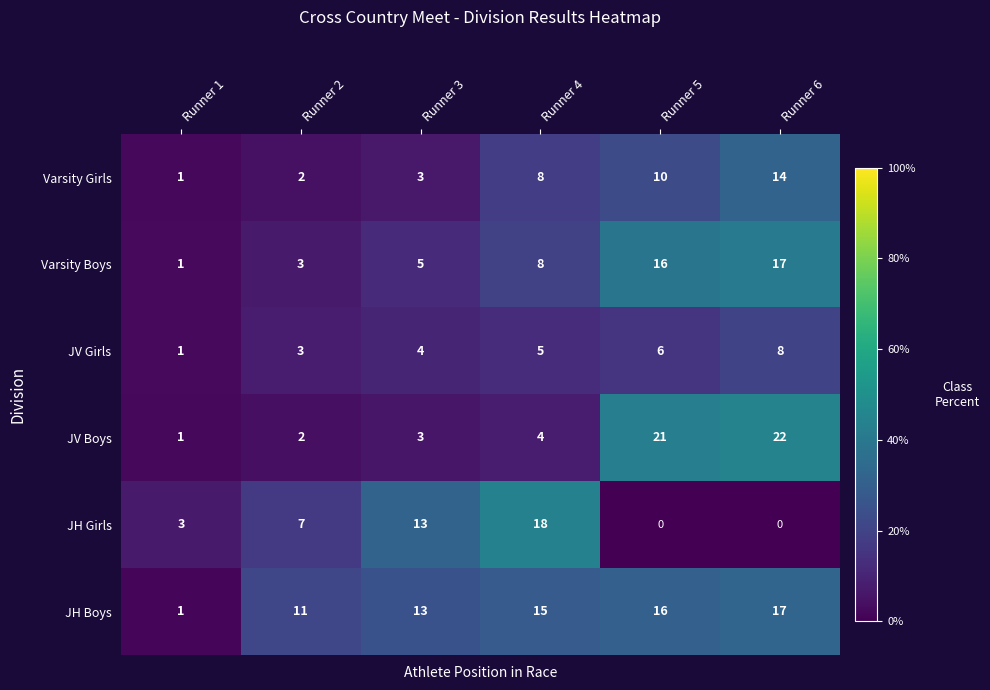

How many data points does each series have?

6